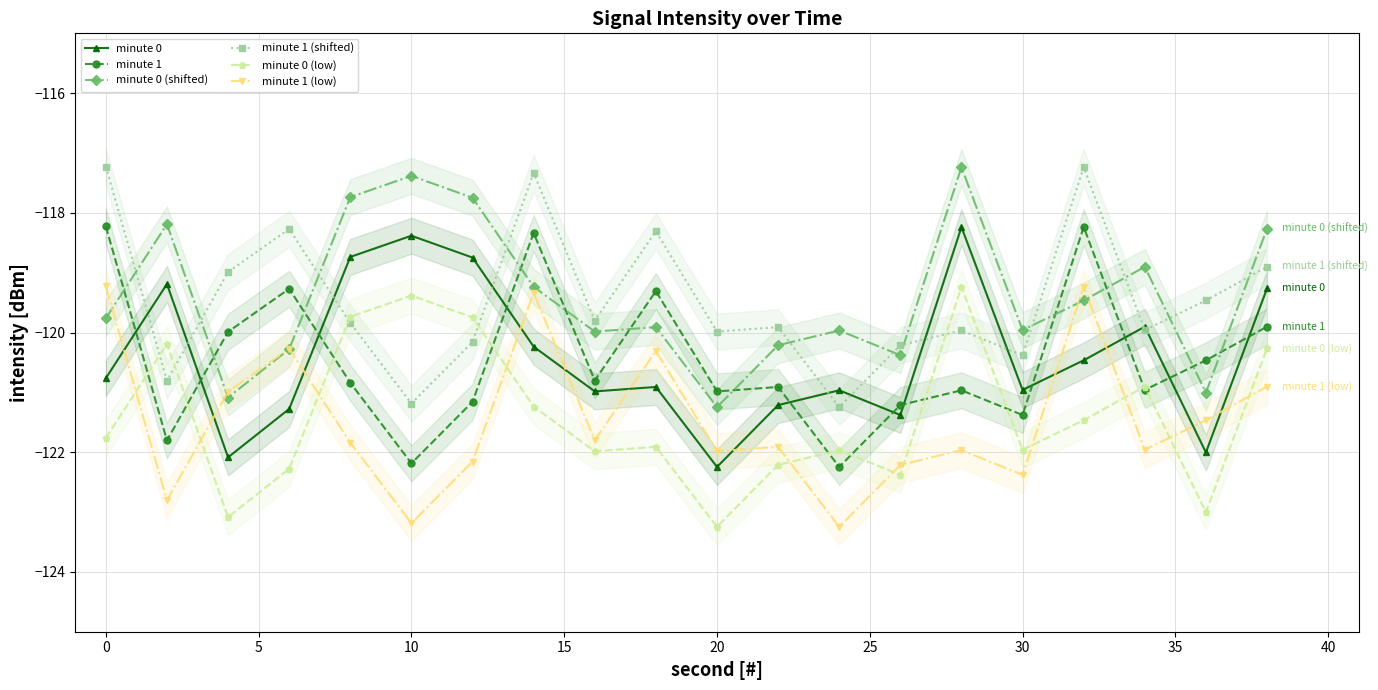

How many data points in minute 1 (low) are less than -121?

13